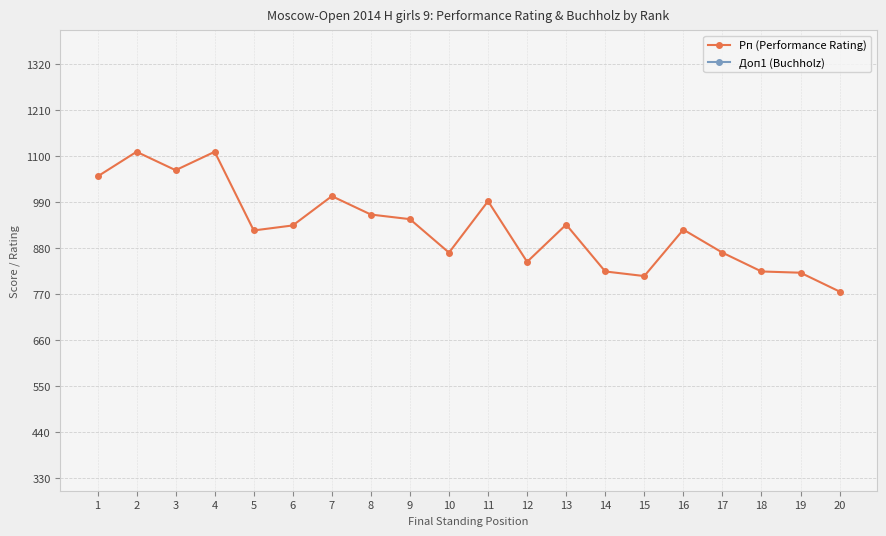

How many interior local peaks does the Рп (Performance Rating) series have?

6